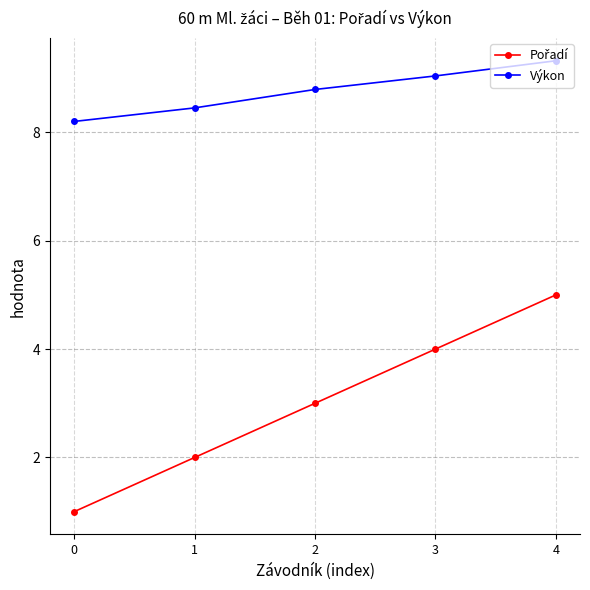

True or false: Výkon has a value of 8.2 at 0.

True